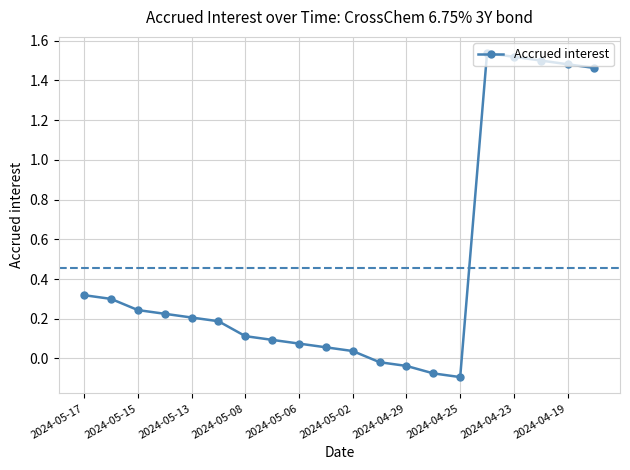

Is this an area chart (filled region under the line)?

No